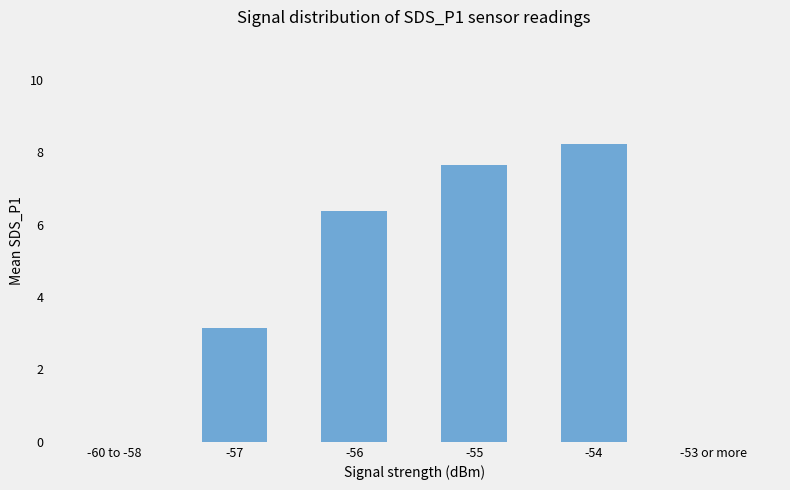

What is the sum of the values at -53 or more and -55?

7.7